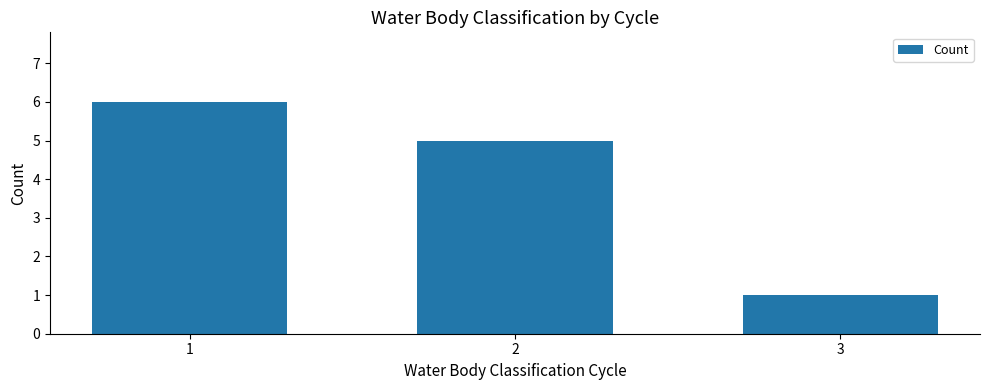

Reading right to left, extract all data points from this chart.

1	5	6